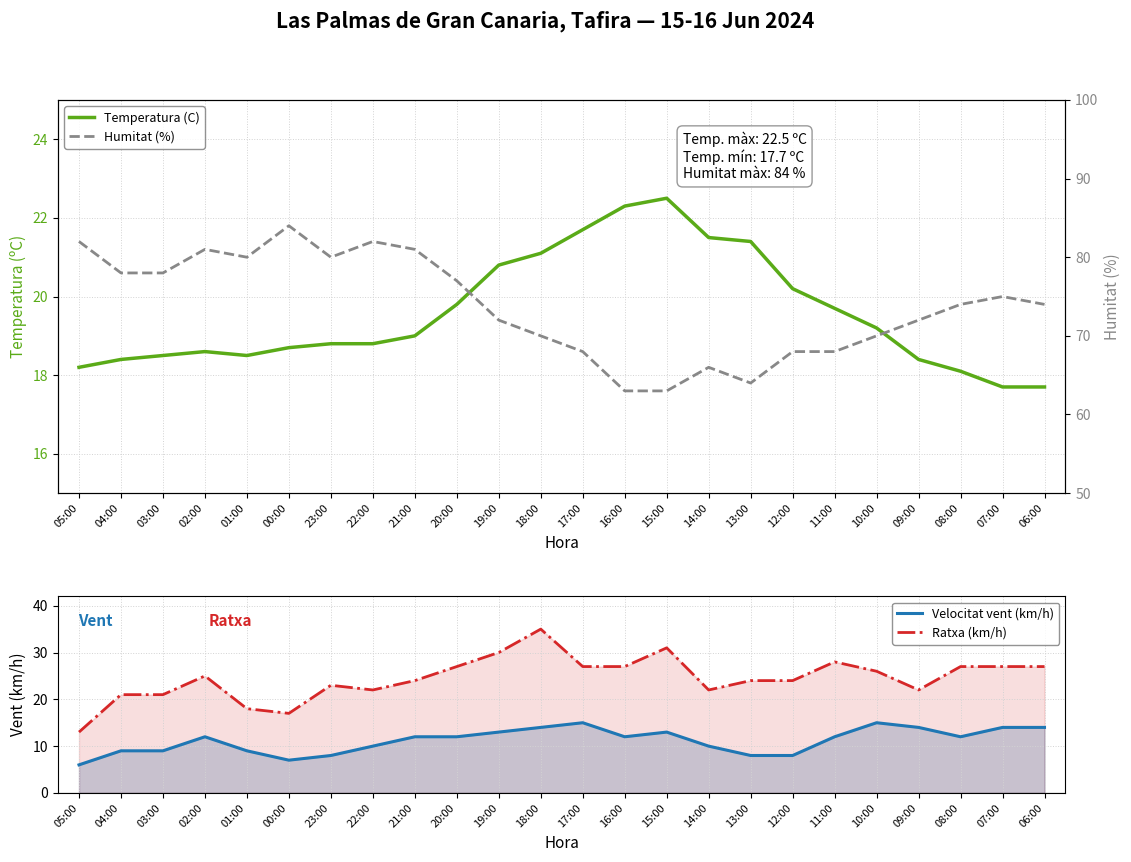

Where is Humitat (%) nearest to the value 73?

19:00